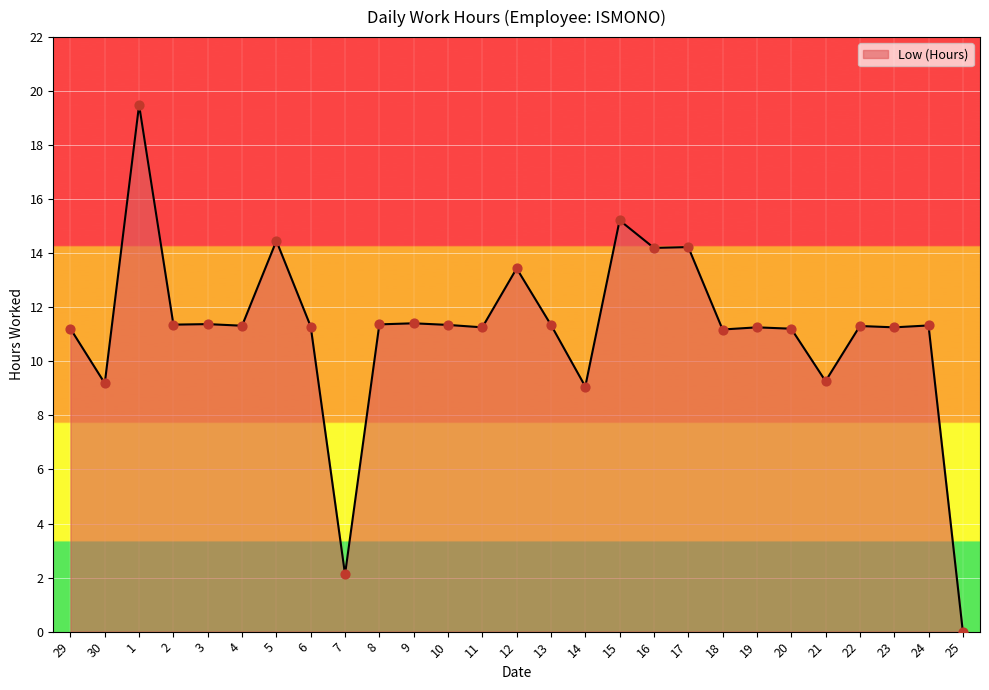

What is the change in value from 12 to 18?

-2.3